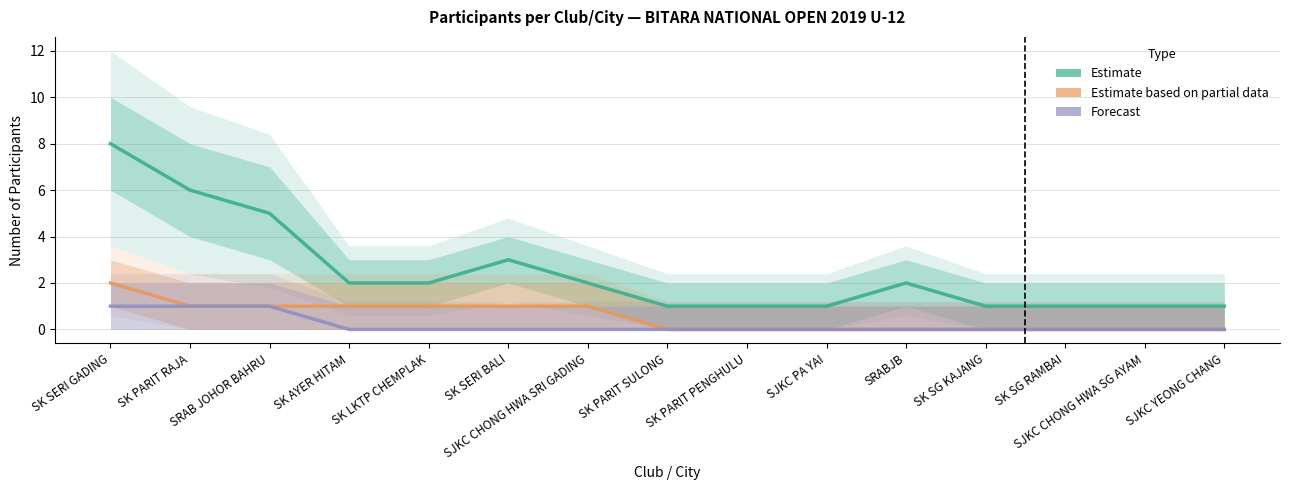

The value of Forecast at SJKC CHONG HWA SRI GADING is 0. True or false?

False